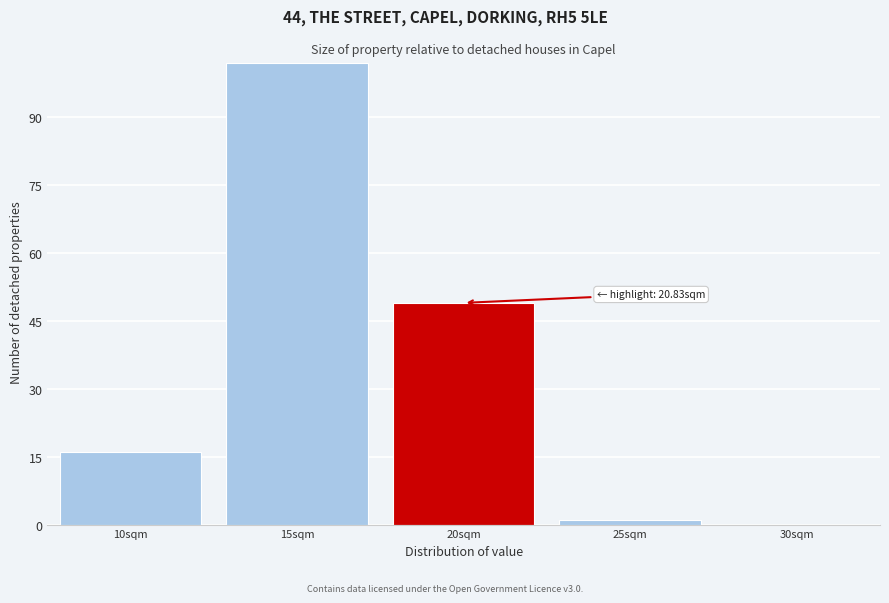

Reading left to right, list all the values displayed in this chart.

10sqm=16	15sqm=102	20sqm=49	25sqm=1	30sqm=0